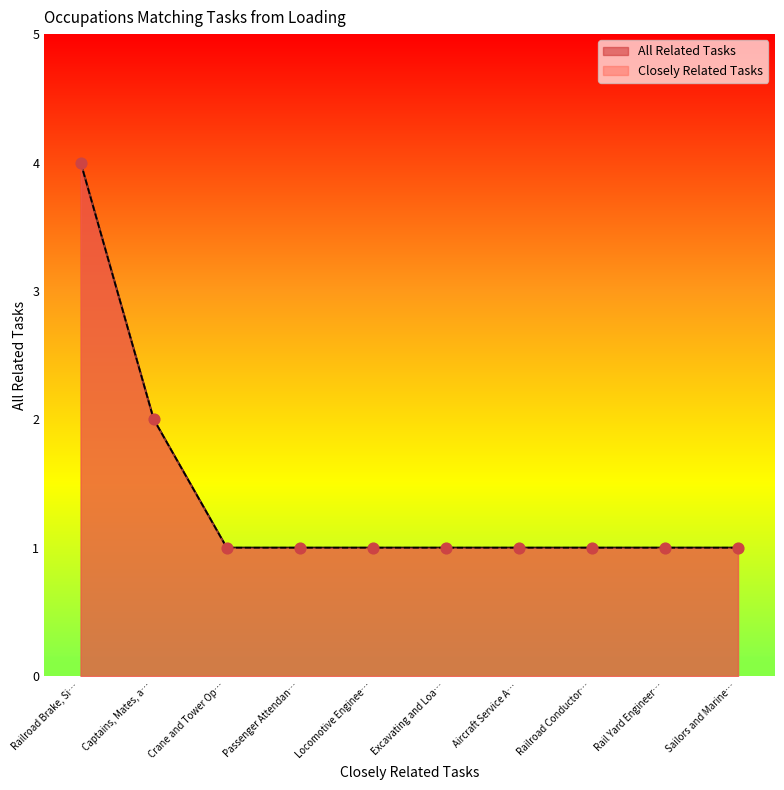

Between Crane and Tower Op… and Railroad Conductor…, which is larger?

Crane and Tower Op…